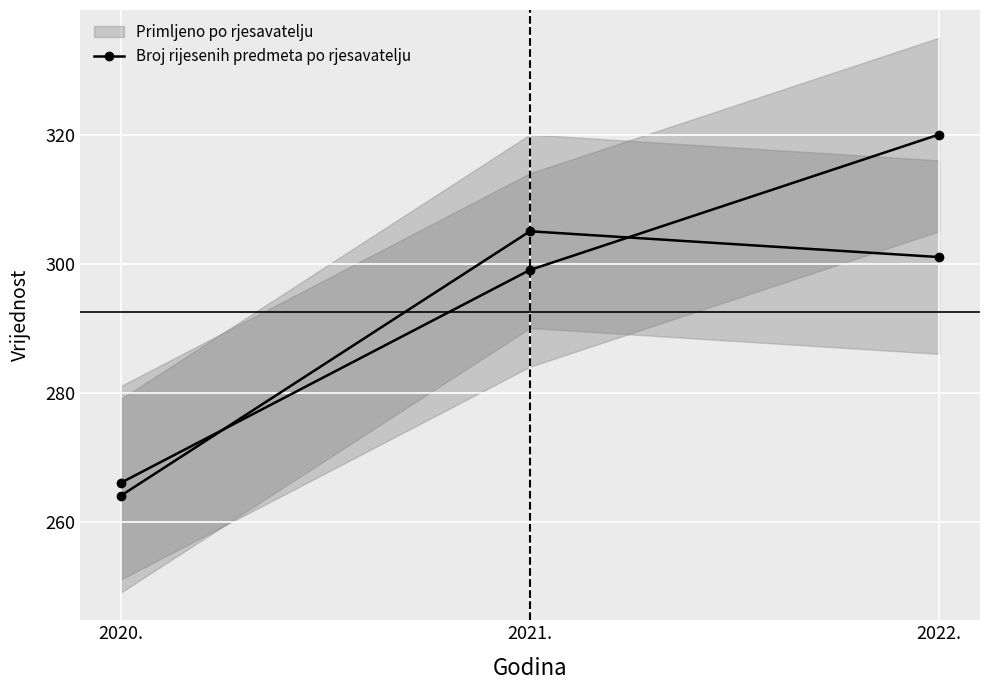

Reading left to right, list all the values displayed in this chart.

Primljeno po rjesavatelju: 264	305	301
Broj rijesenih predmeta po rjesavatelju: 266	299	320